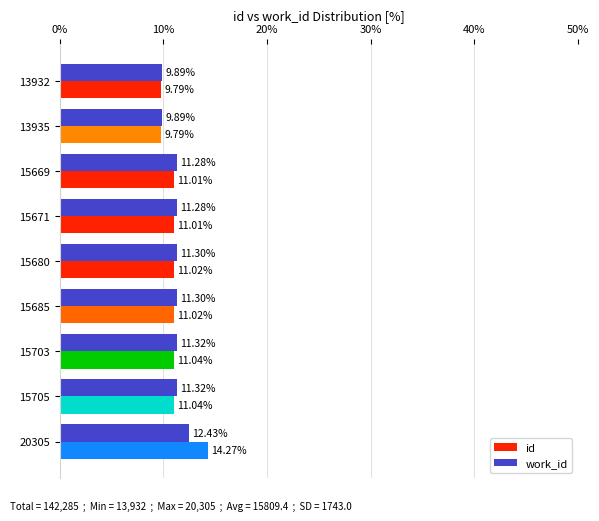

What is the difference between the second highest and second lowest values in the id series?

1.2